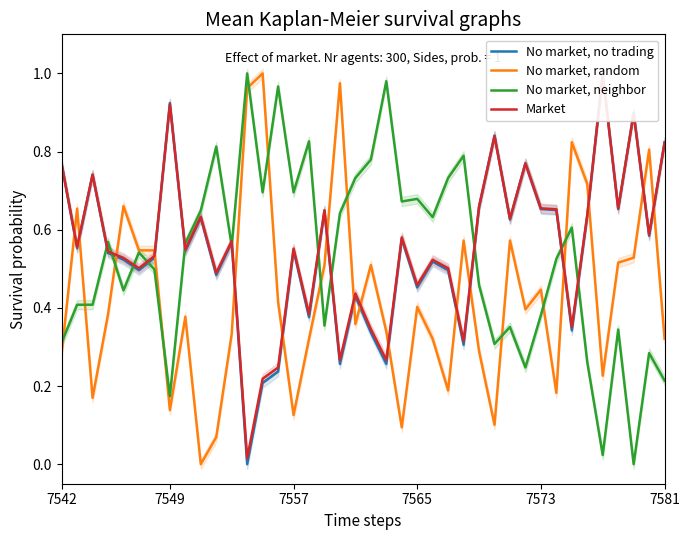

True or false: No market, no trading has more than 0 points higher than both neighbors.

True